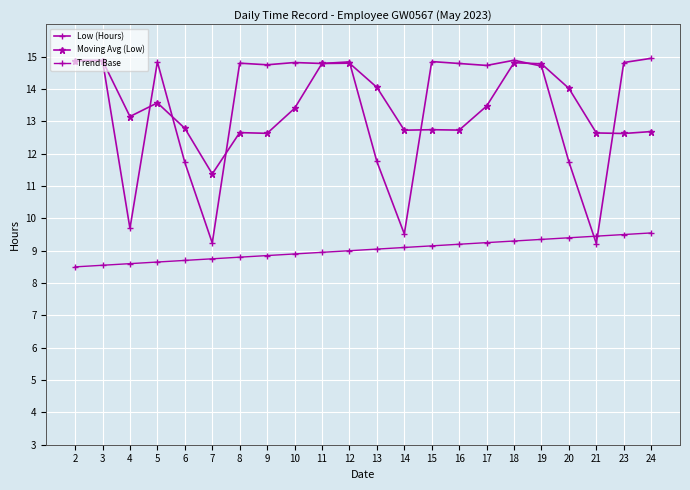

How many lines are shown in the chart?

3